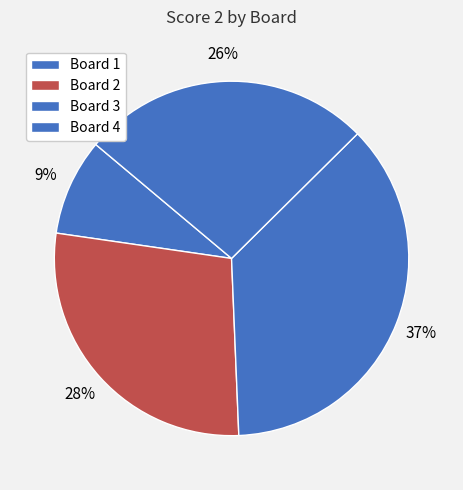

Count the number of slices in the pie.

4